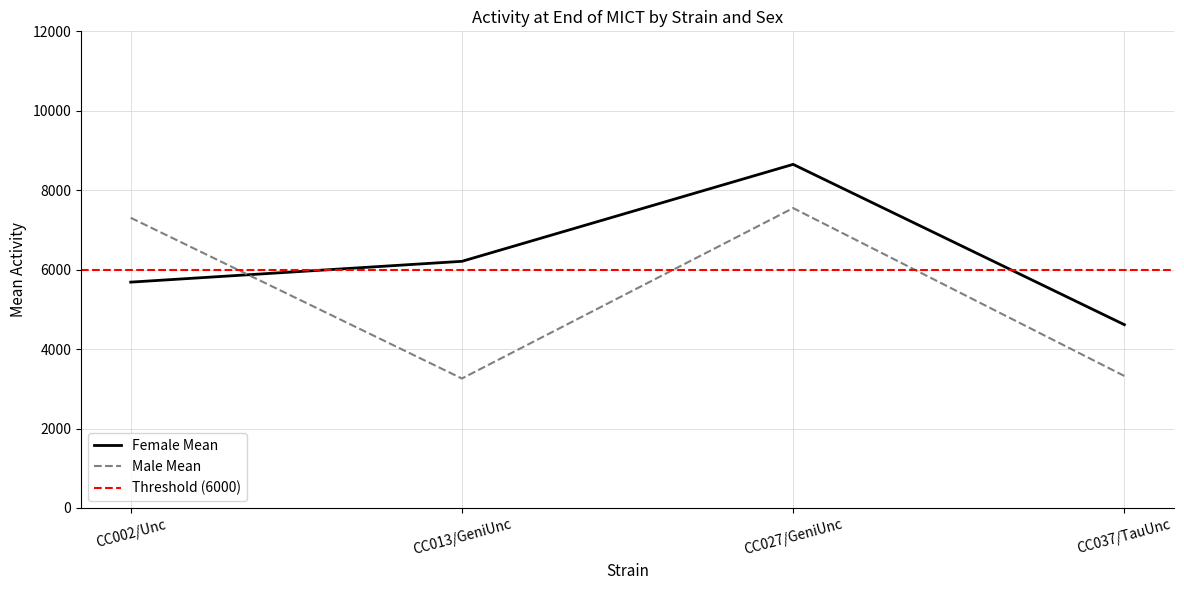

At CC027/GeniUnc, list the series in order from largest to smallest.

Female Mean, Male Mean